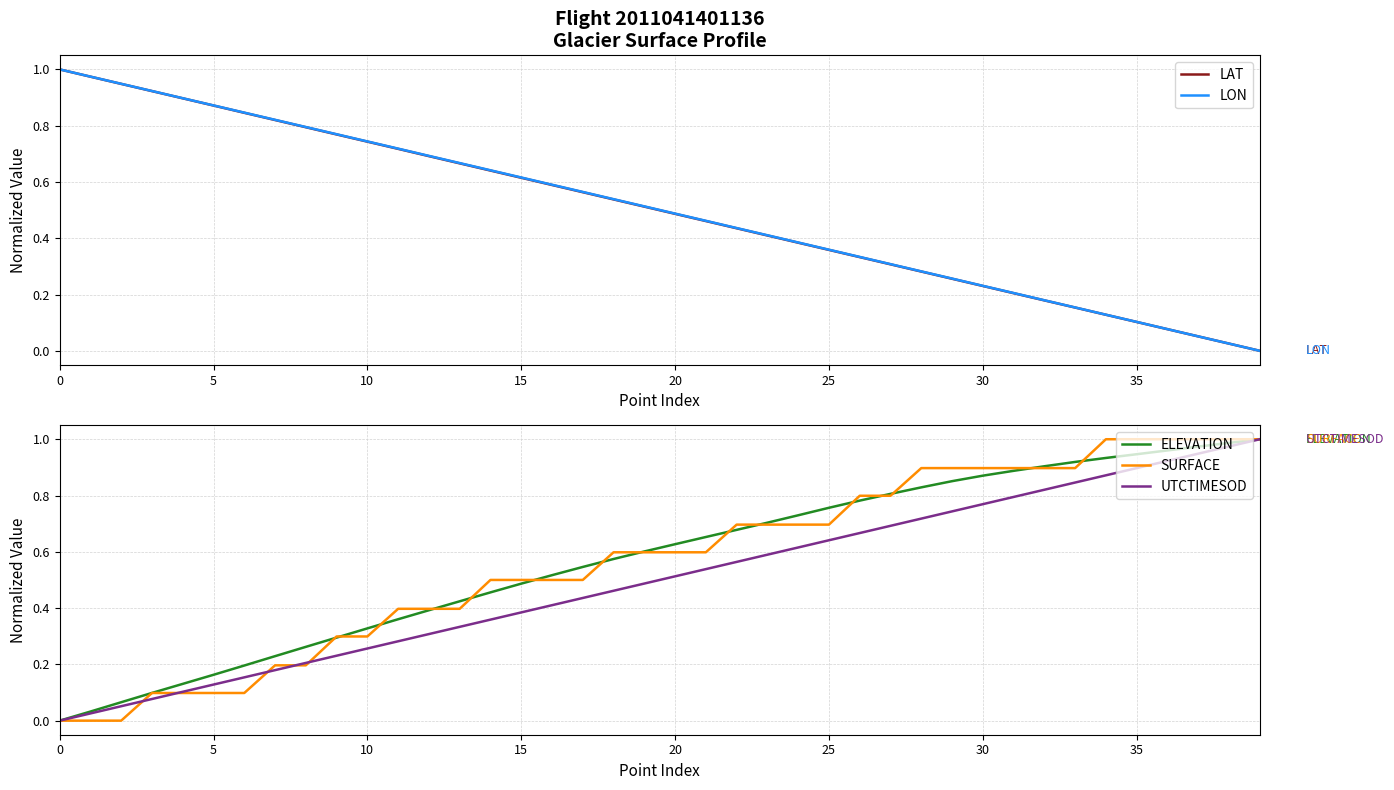

What value does the LON series have at 34?

0.1